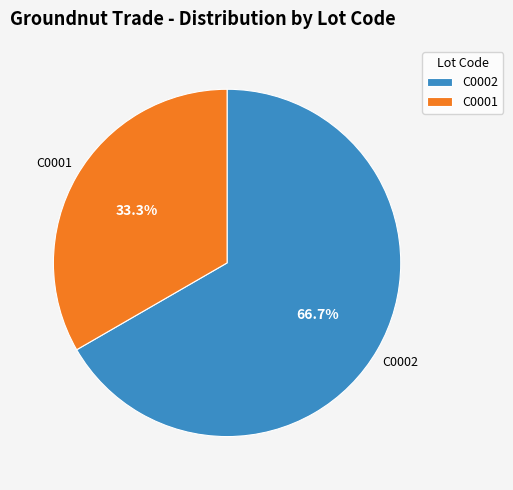

What is the ratio of the value at C0002 to the value at C0001?

2.0